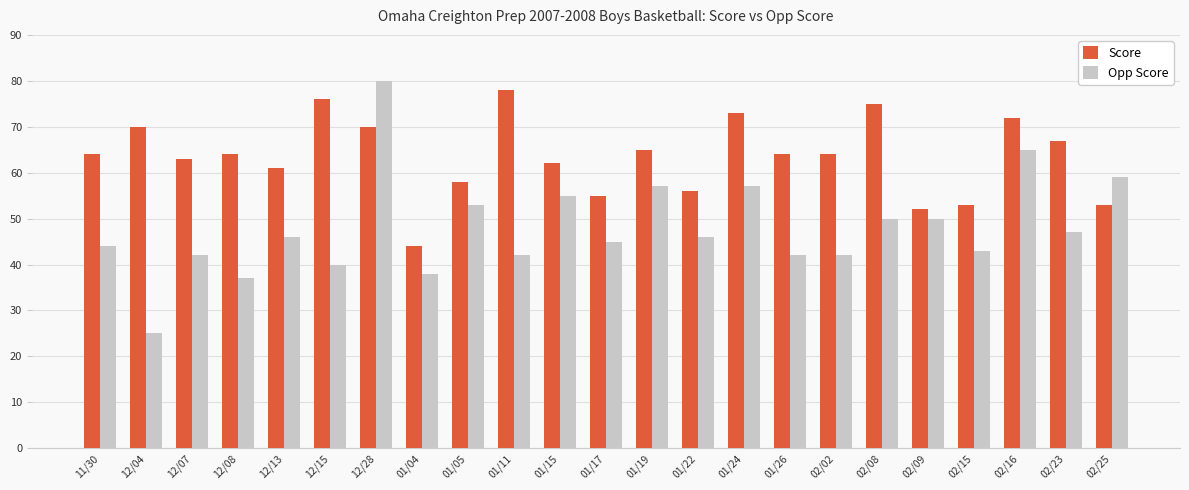

Which category has the lowest value in the Opp Score series?

12/04